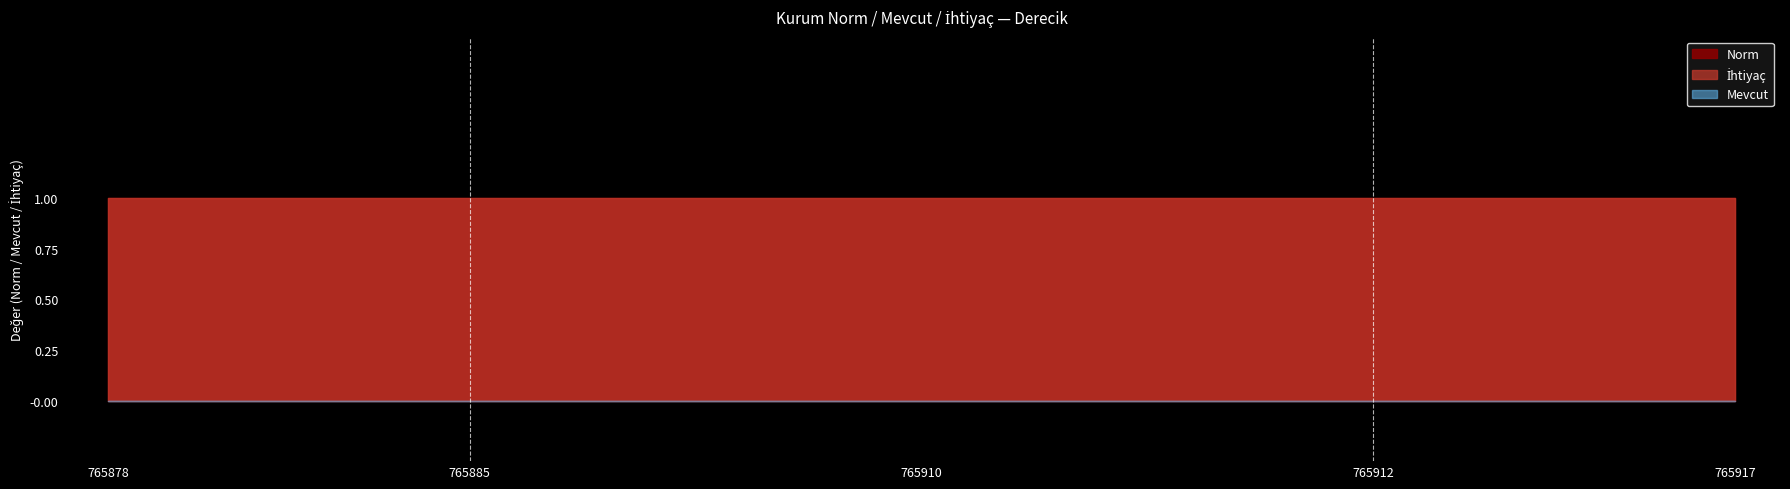

True or false: Norm has a value of 1 at 765915.

False